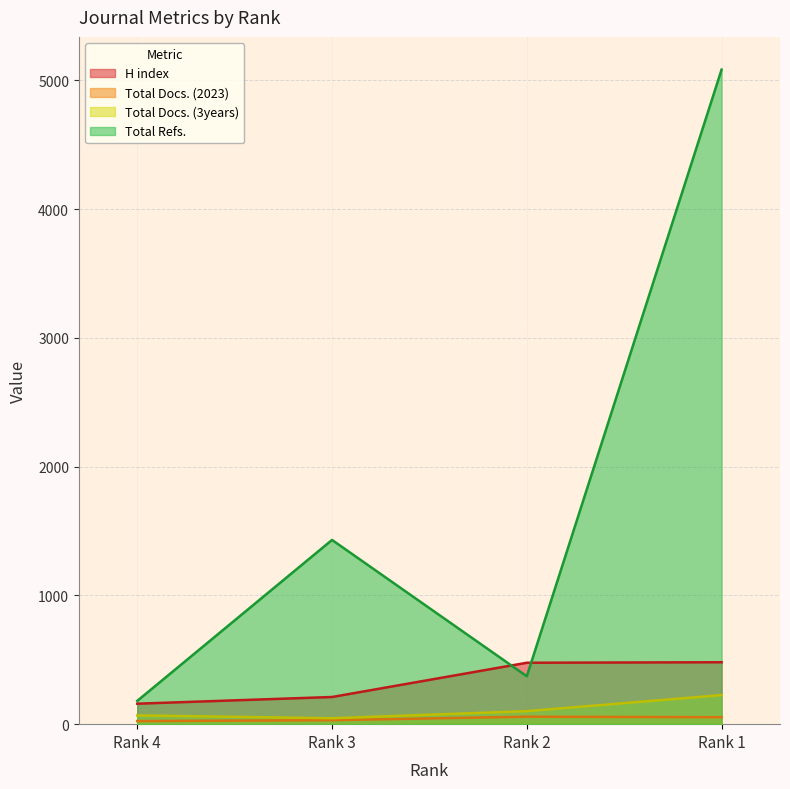

How many lines are shown in the chart?

4